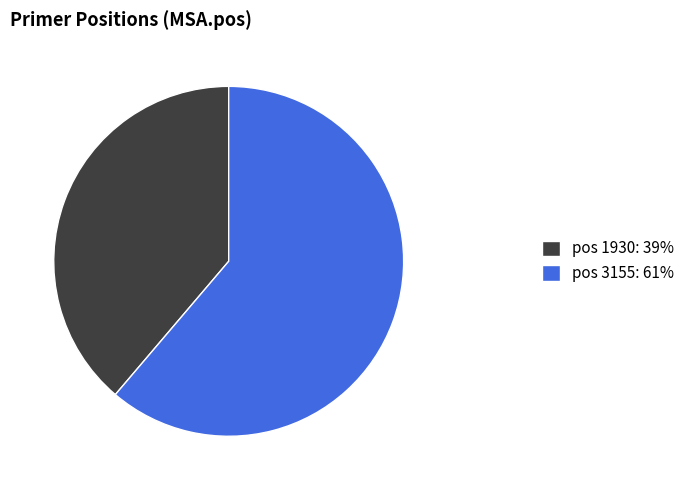

Which slice is the smallest?

1930